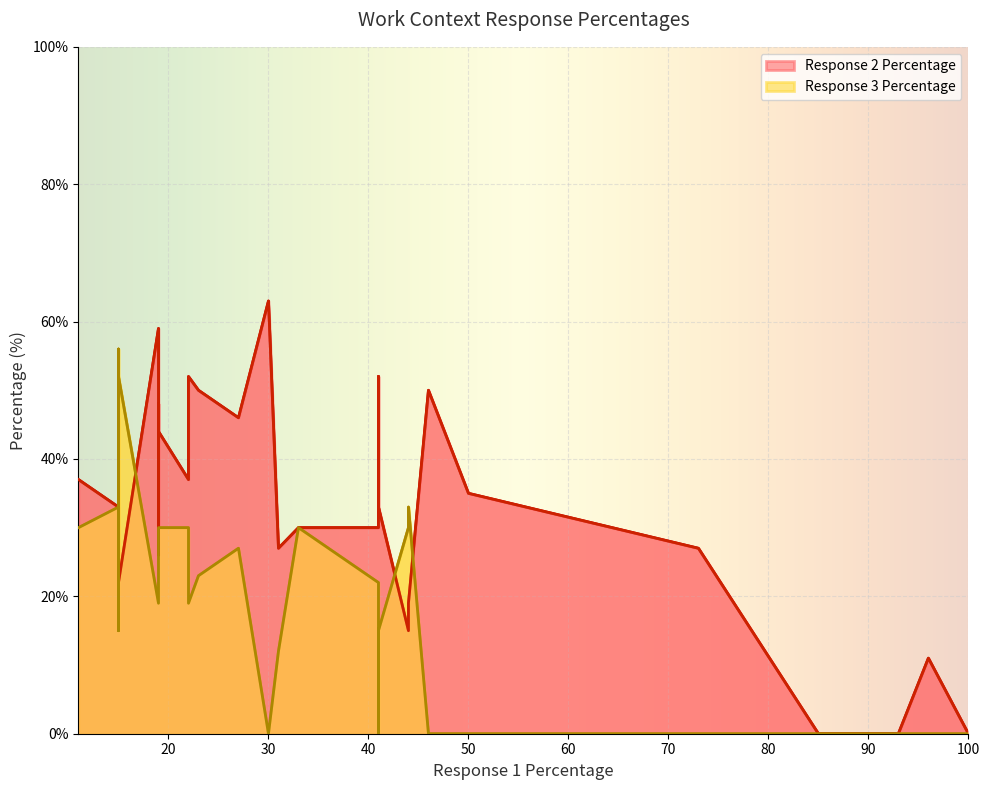

Which series changed the most between 19 and 46?

Response 3 Percentage